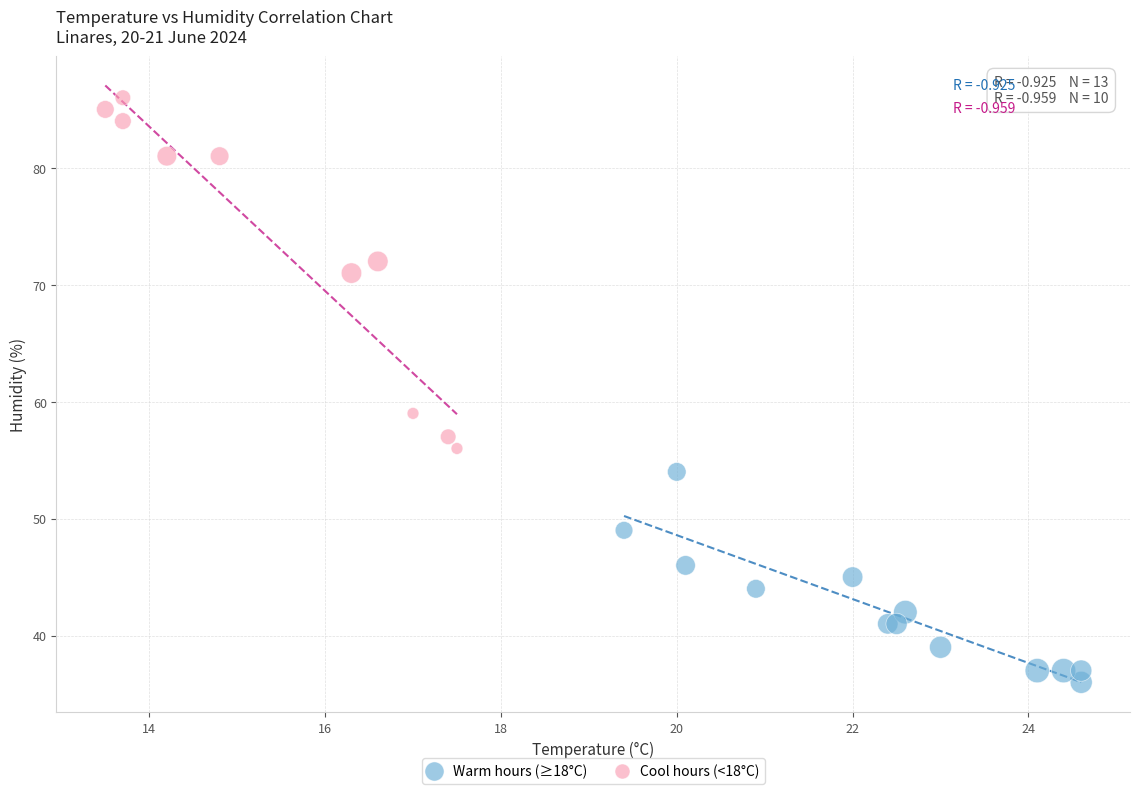

What are all the series names shown in the legend?

Warm hours (≥18°C), Cool hours (<18°C)